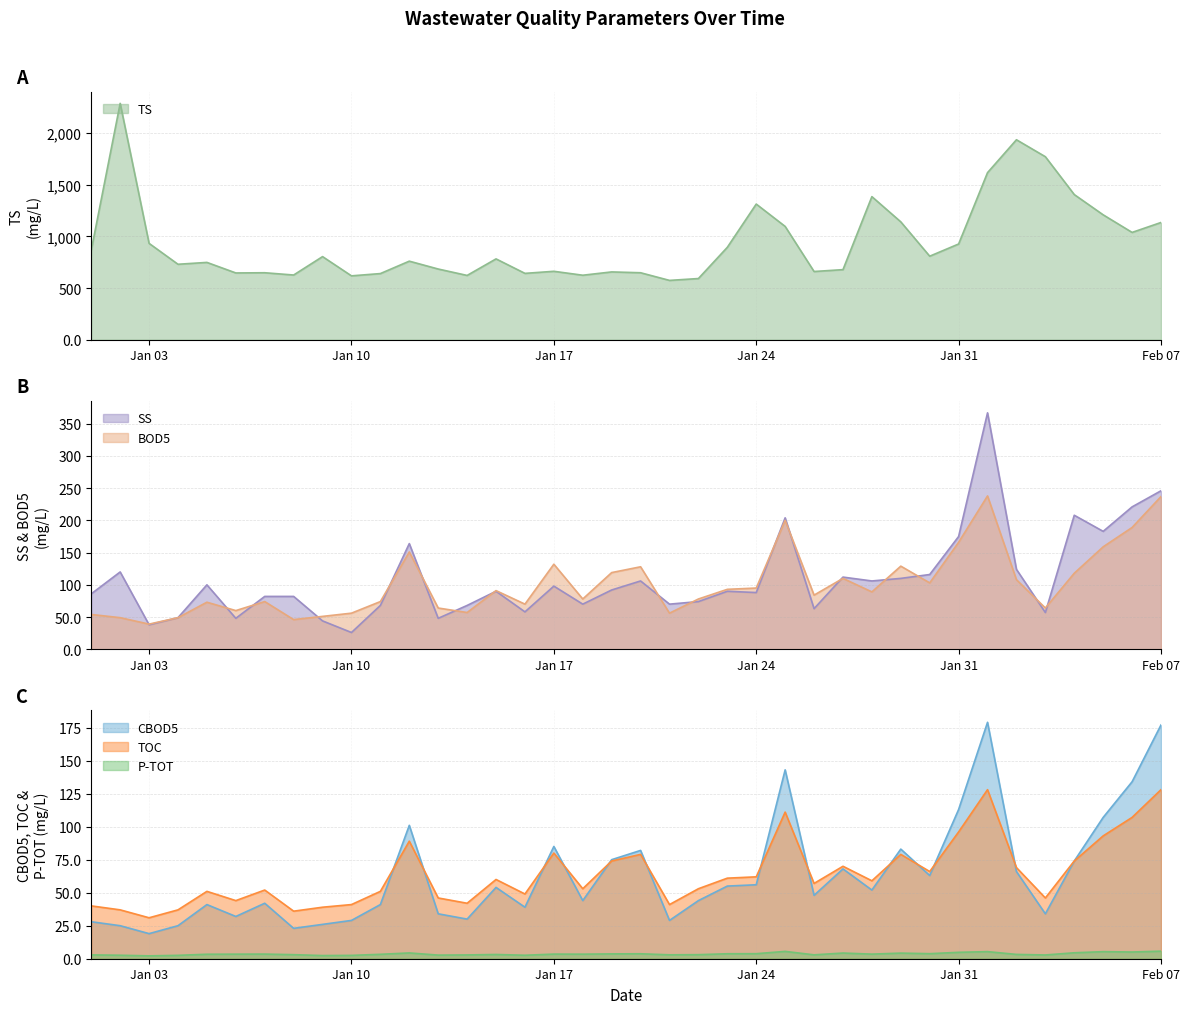

Which category has the lowest value in the TS series?

2022-01-21